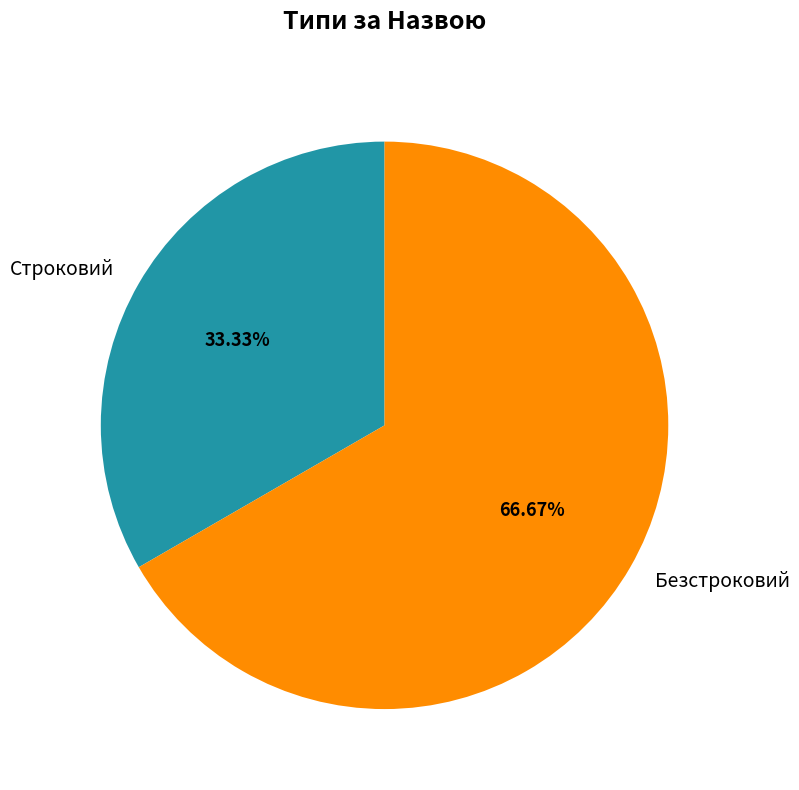

What is the total percentage of Безстроковий and Строковий?

100.0%